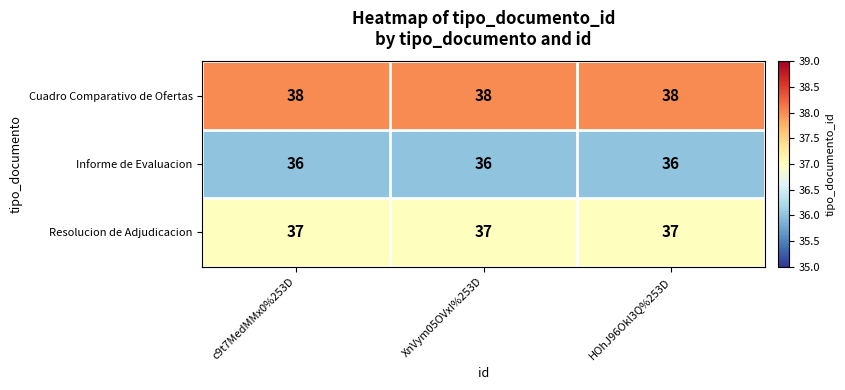

Which series has the largest total across all categories?

Cuadro Comparativo de Ofertas